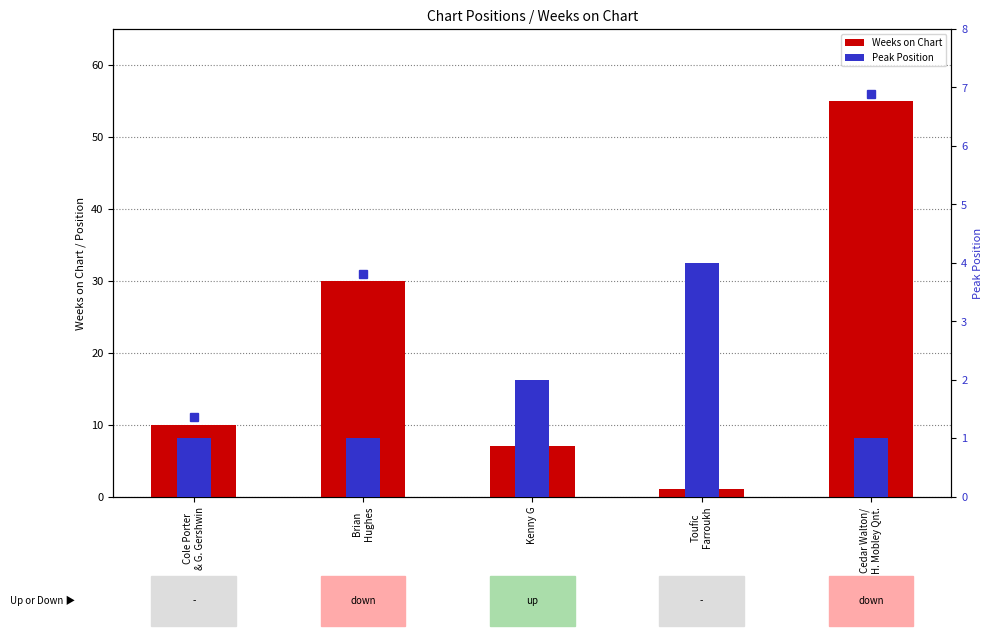

What is the total value across all series at Cole Porter
& G. Gershwin?

11